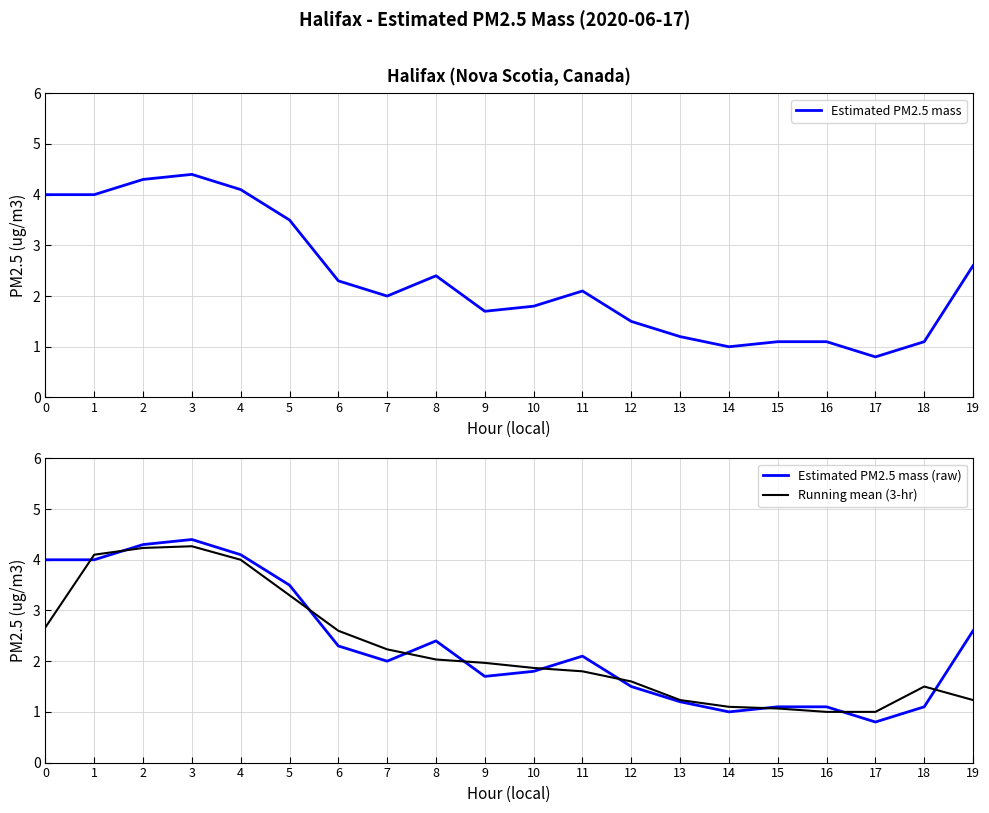

Which category has the highest value in the Estimated PM2.5 mass (raw) series?

3